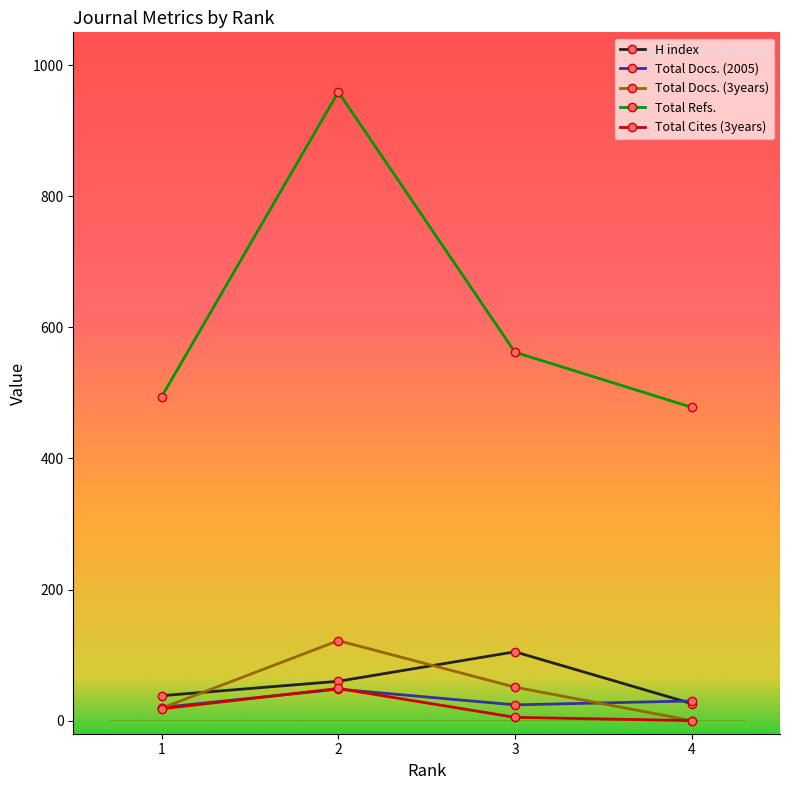

Does the chart display data point markers on the line(s)?

Yes